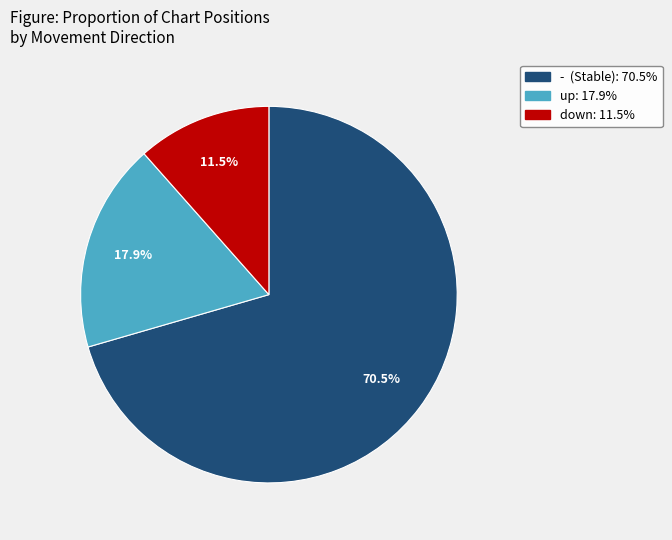

True or false: up accounts for 18% of the total.

True